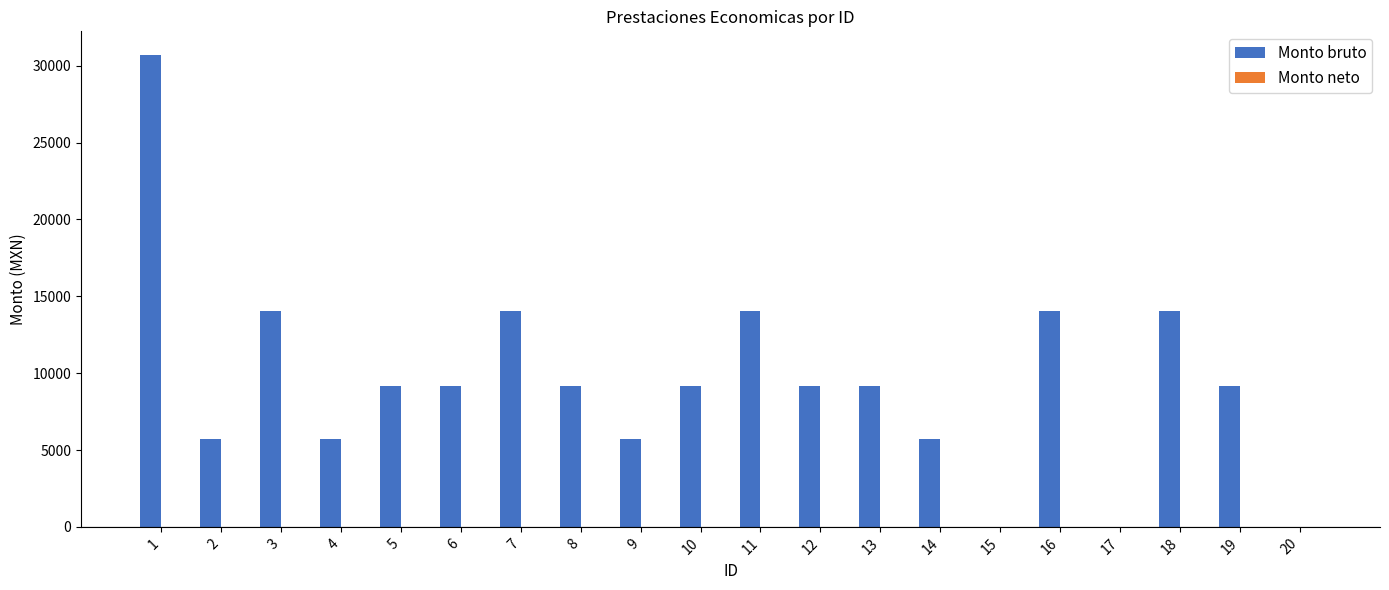

What is the greatest value displayed?

30706.5